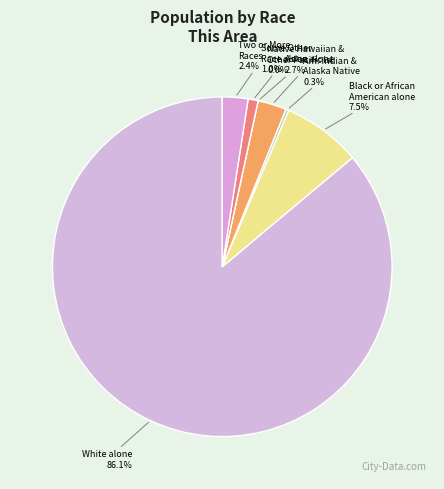

Is it true that Native Hawaiian and Other Pacific Islander is 1% of the pie?

False